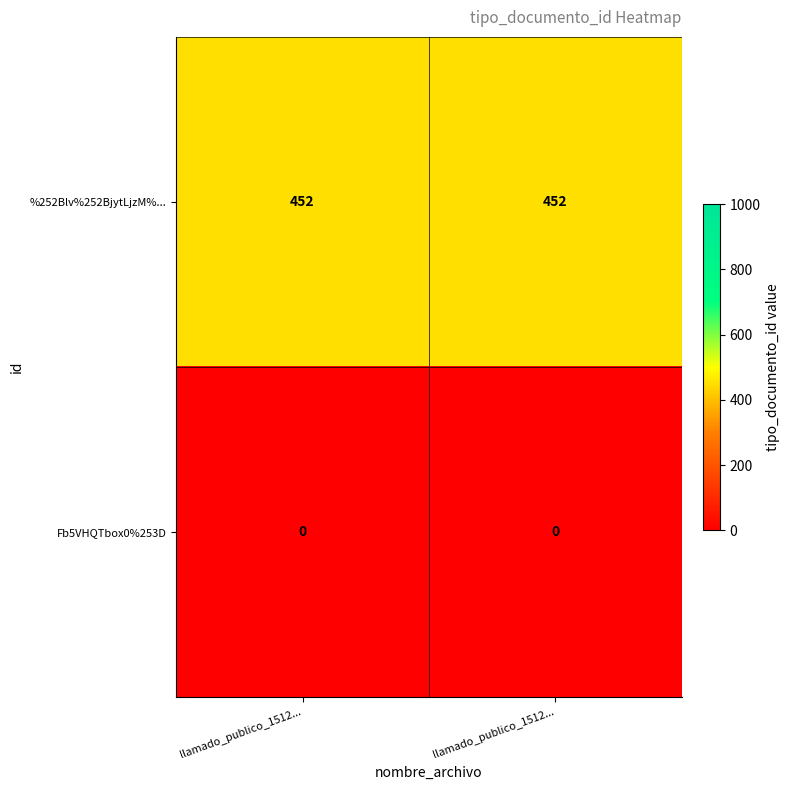

How many series are shown in this chart?

2